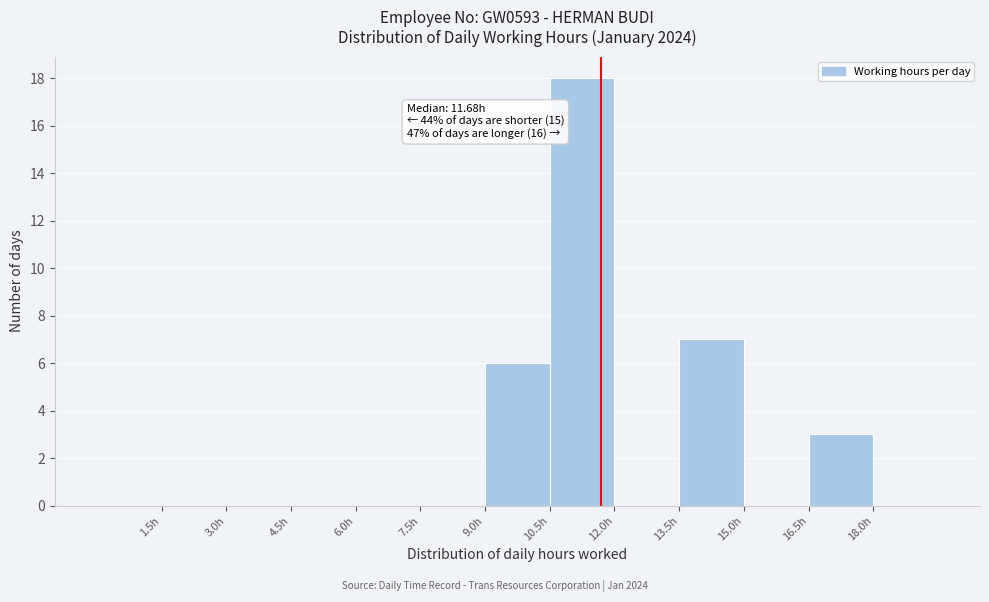

Over which range of the x-axis is the bar tallest?

10.5 to 12.0